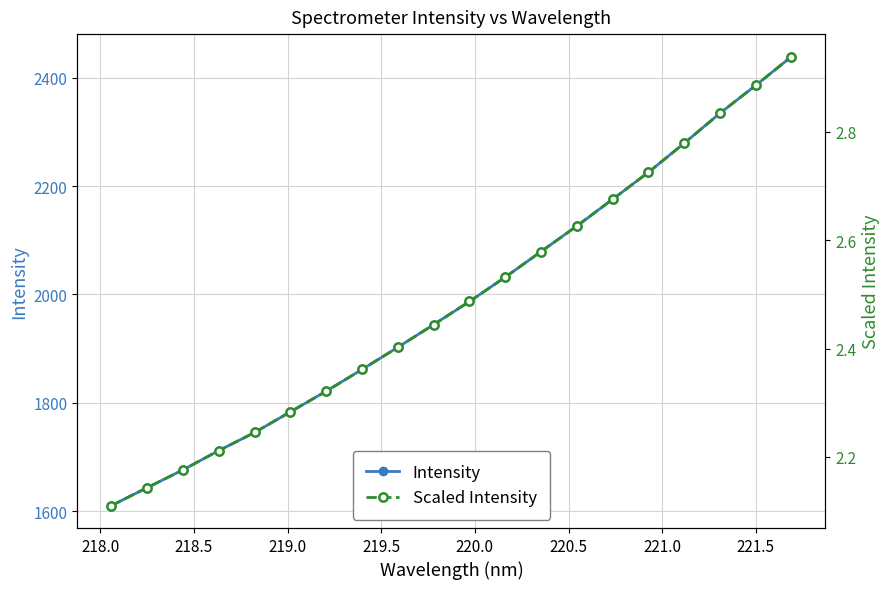

True or false: Intensity and Scaled Intensity intersect in this chart.

False